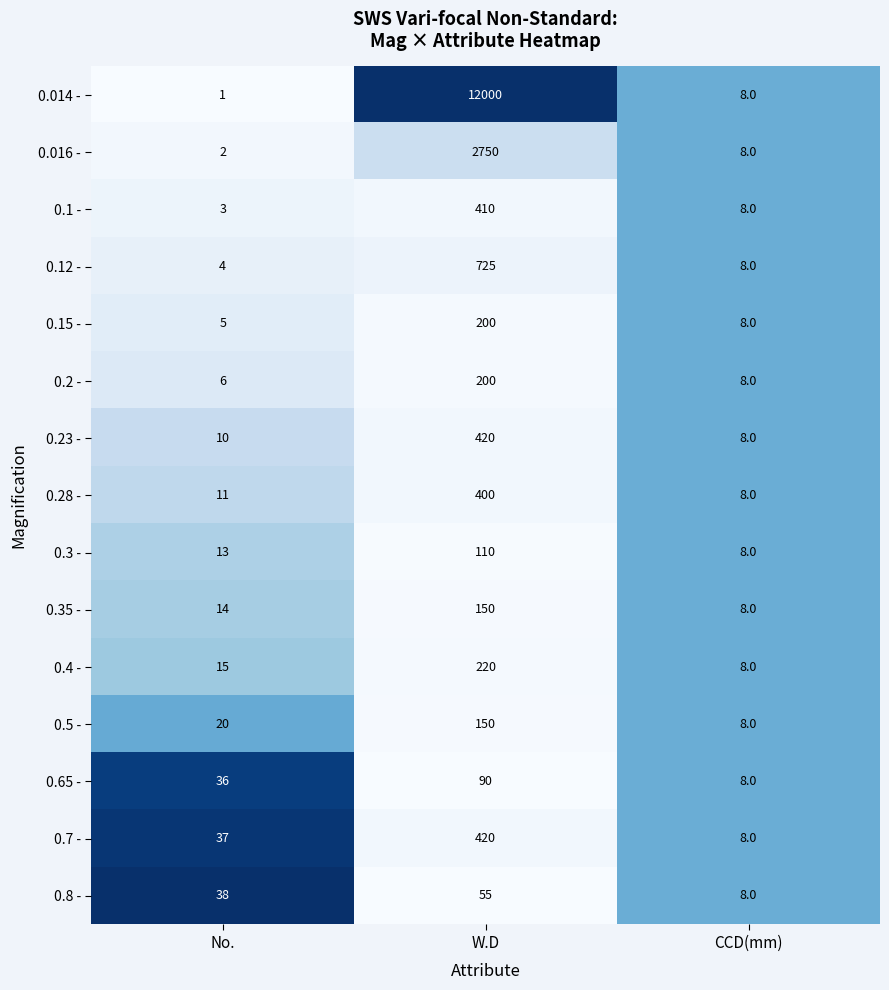

List the labels in order of 0.23 - value, smallest first.

CCD(mm), No., W.D